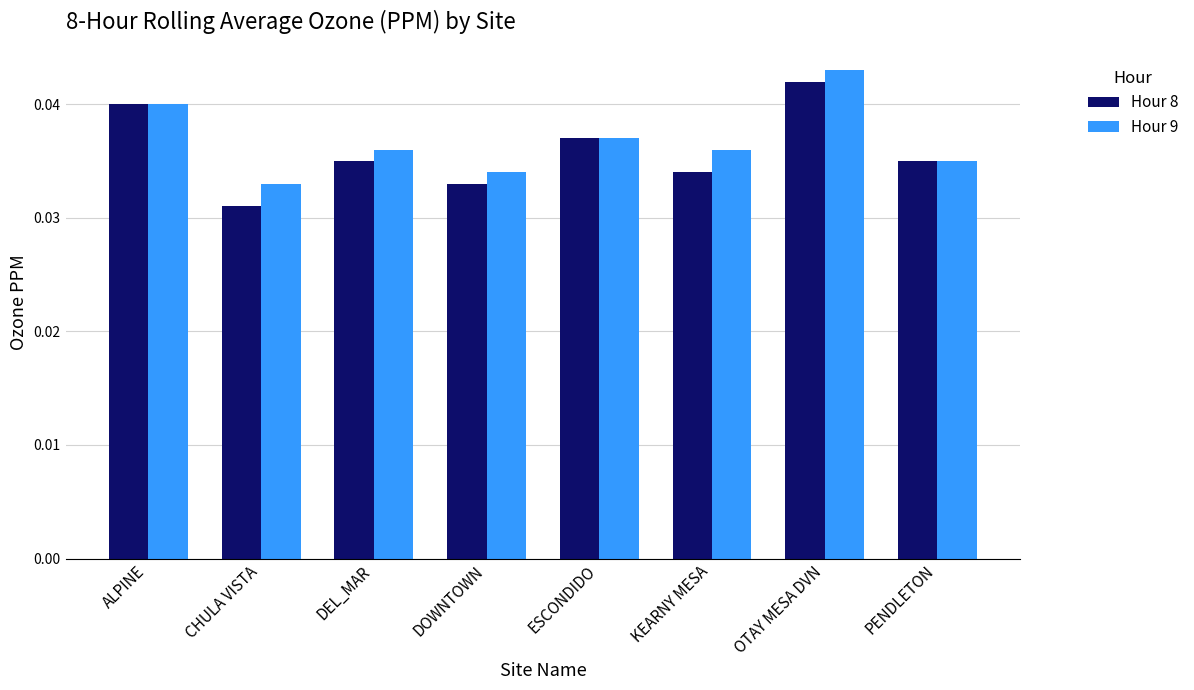

At which category does the chart reach its minimum across all series?

CHULA VISTA